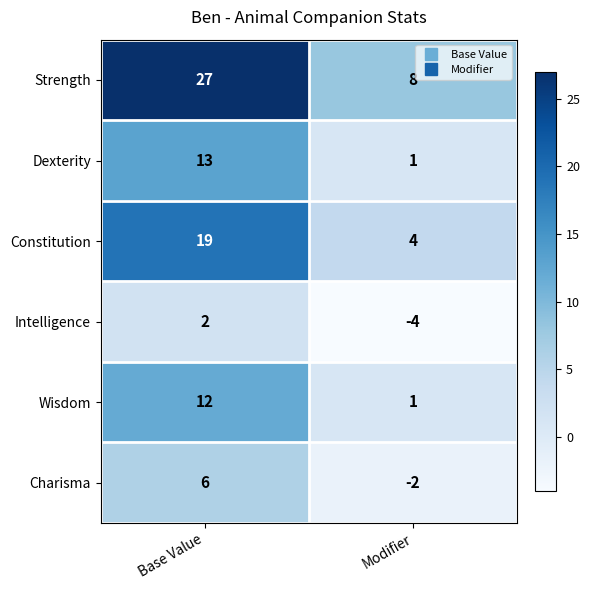

At how many categories does at least one series exceed 7?

2